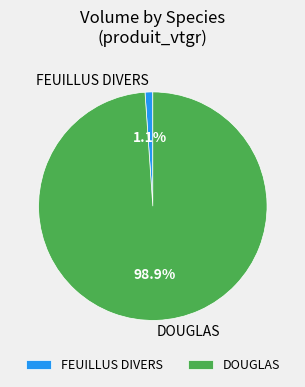

What portion of the pie excludes FEUILLUS DIVERS?

98.9%